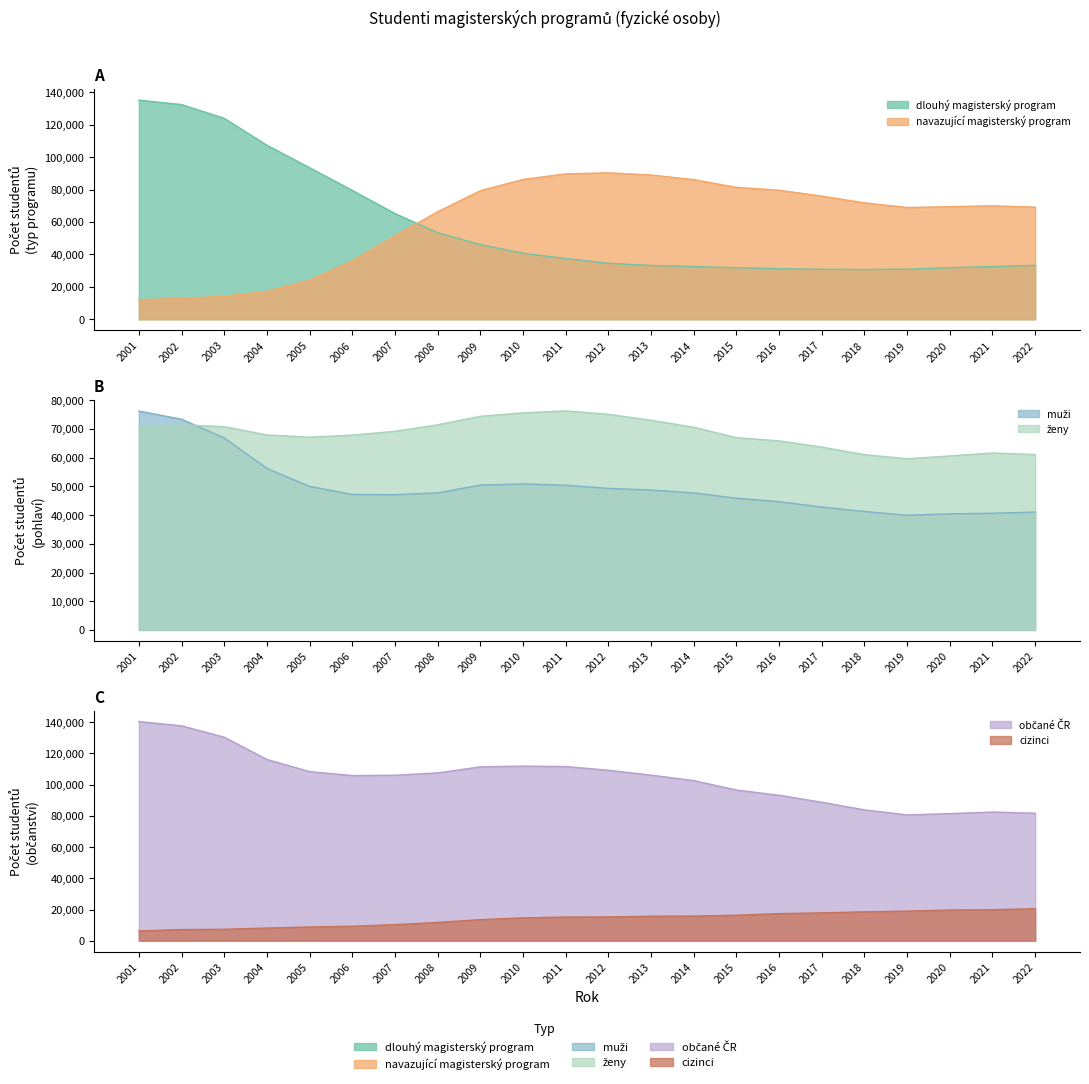

At which label does občané ČR first exceed 106091?

2001